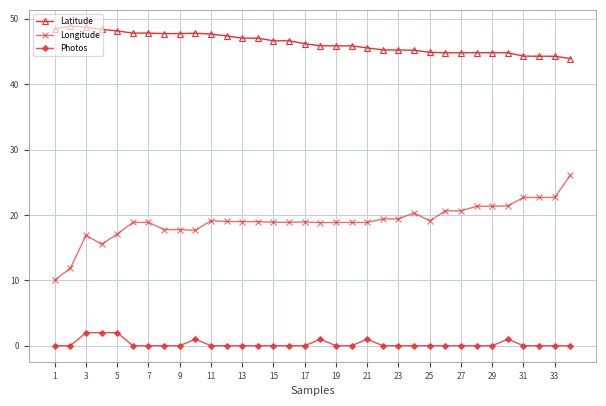

What is the greatest value displayed?

48.9